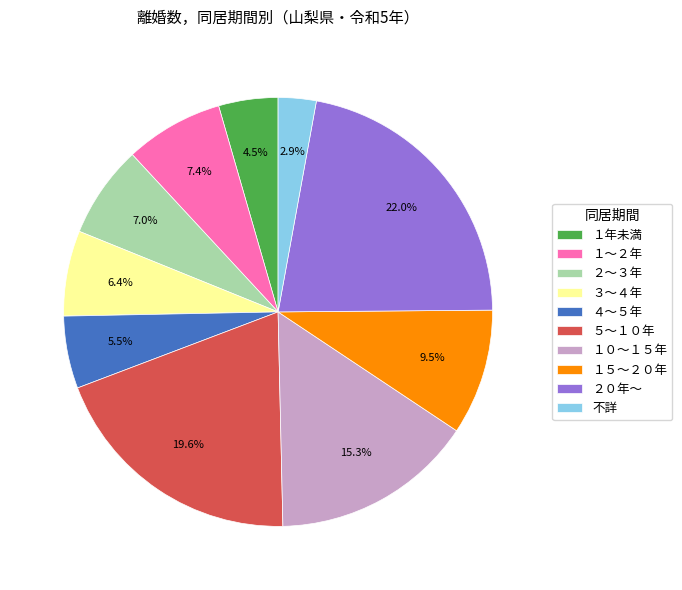

To the nearest percent, what is the combined percentage of ５～１０年 and ２０年～?

42%